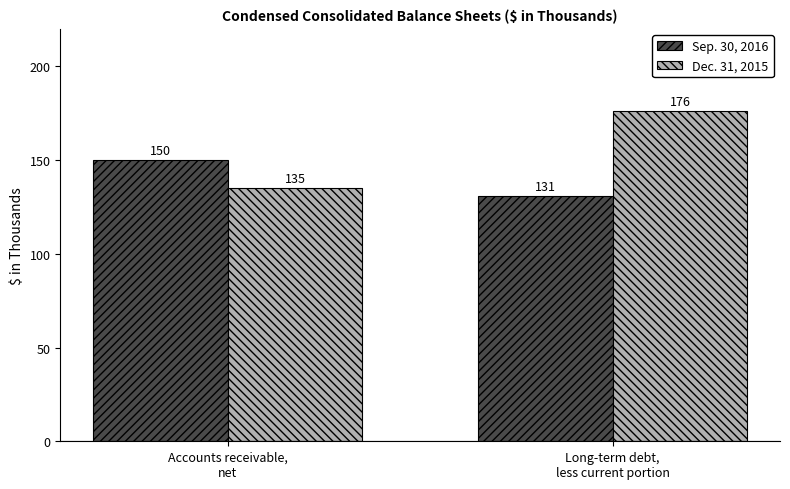

At which label does Dec. 31, 2015 reach its minimum?

Accounts receivable,
net